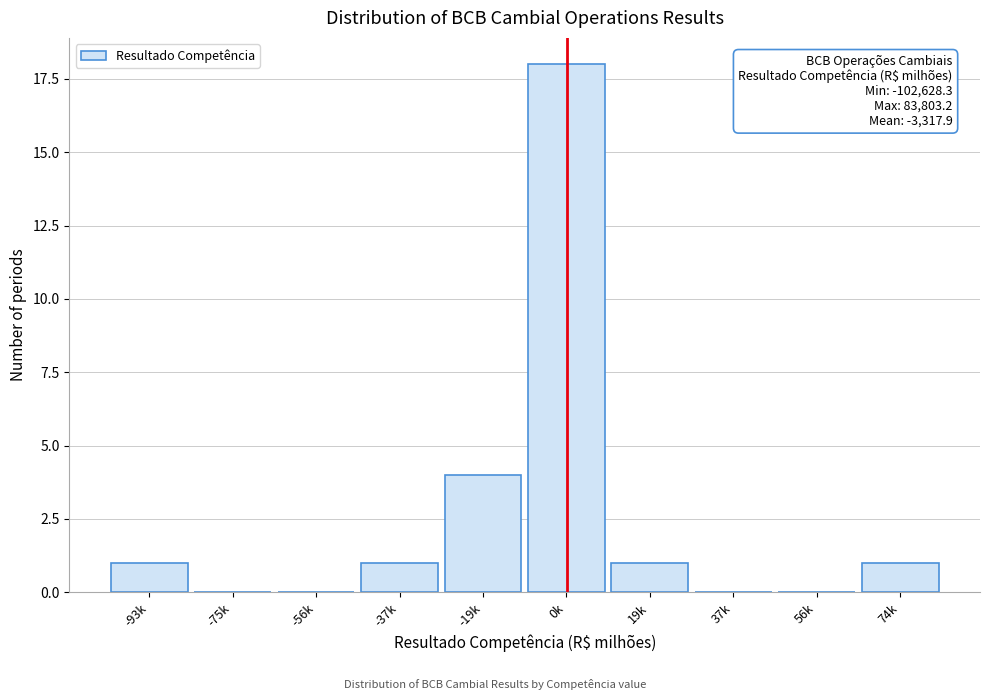

Reading left to right, transcribe all the data shown in this chart.

-93k=1	-75k=0	-56k=0	-37k=1	-19k=4	0k=18	19k=1	37k=0	56k=0	74k=1